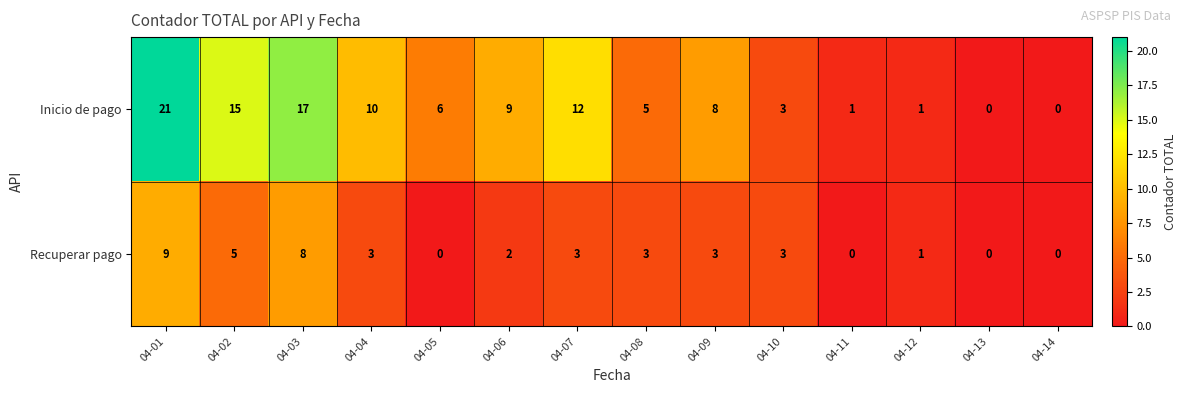

Where does the Recuperar pago series first go above 3?

04-01